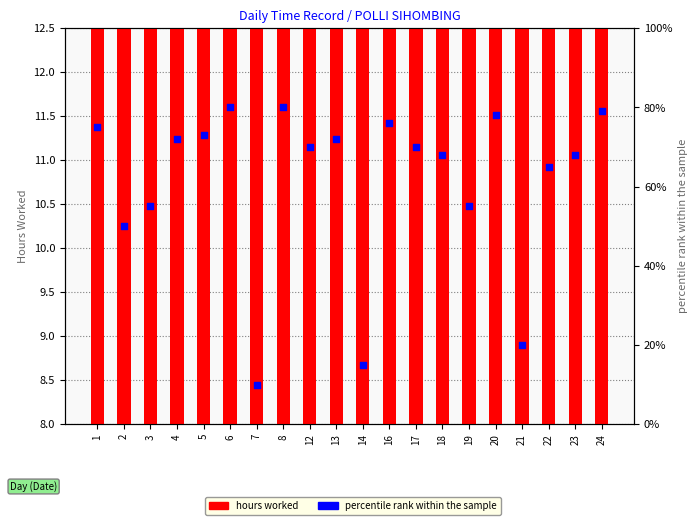

Which series has the largest Y range (max minus min)?

percentile rank within the sample